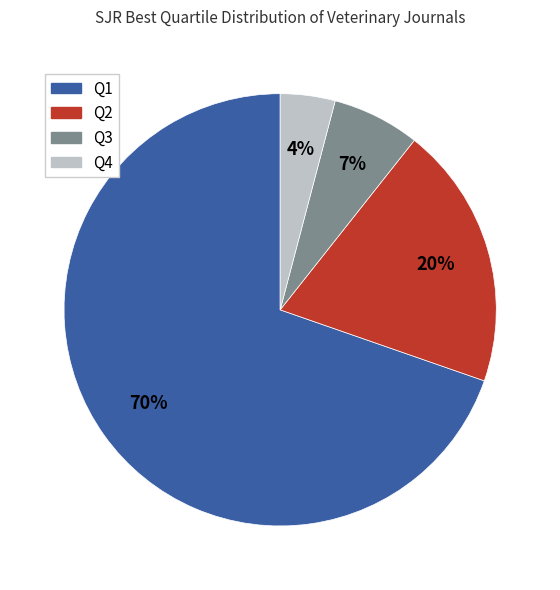

Count the number of slices in the pie.

4